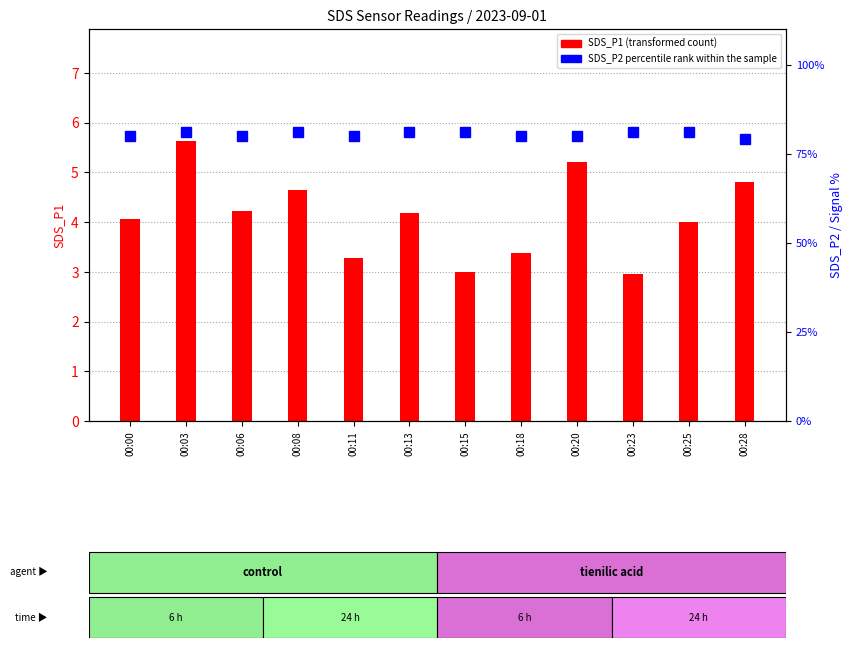

Rank the categories by percentile rank within the sample value from highest to lowest.

00:03, 00:08, 00:13, 00:15, 00:23, 00:25, 00:00, 00:06, 00:11, 00:18, 00:20, 00:28